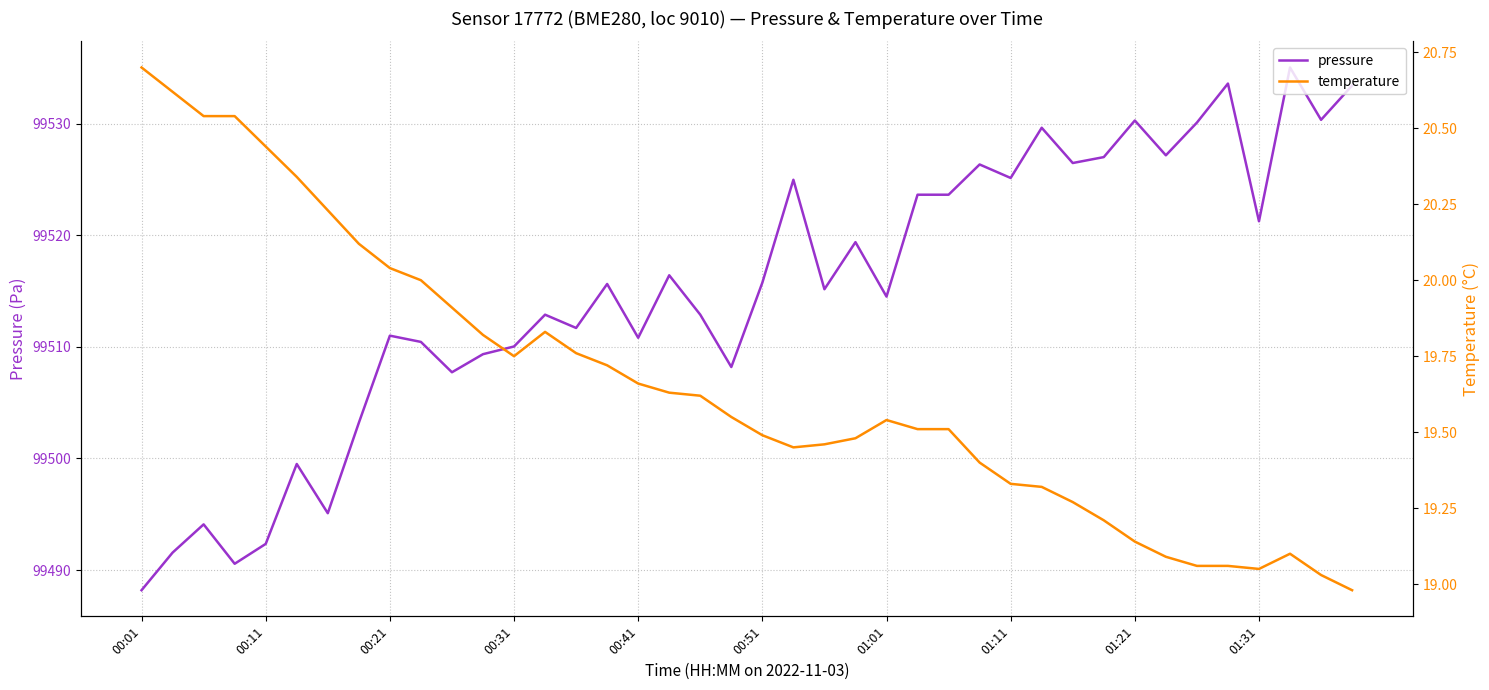

True or false: pressure has a value of 45566.1 at 00:41.

False